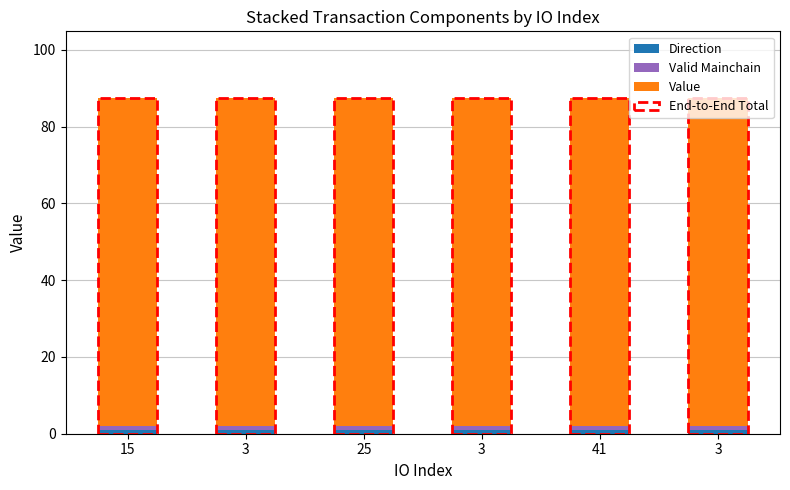

Which series has the largest total across all categories?

Value